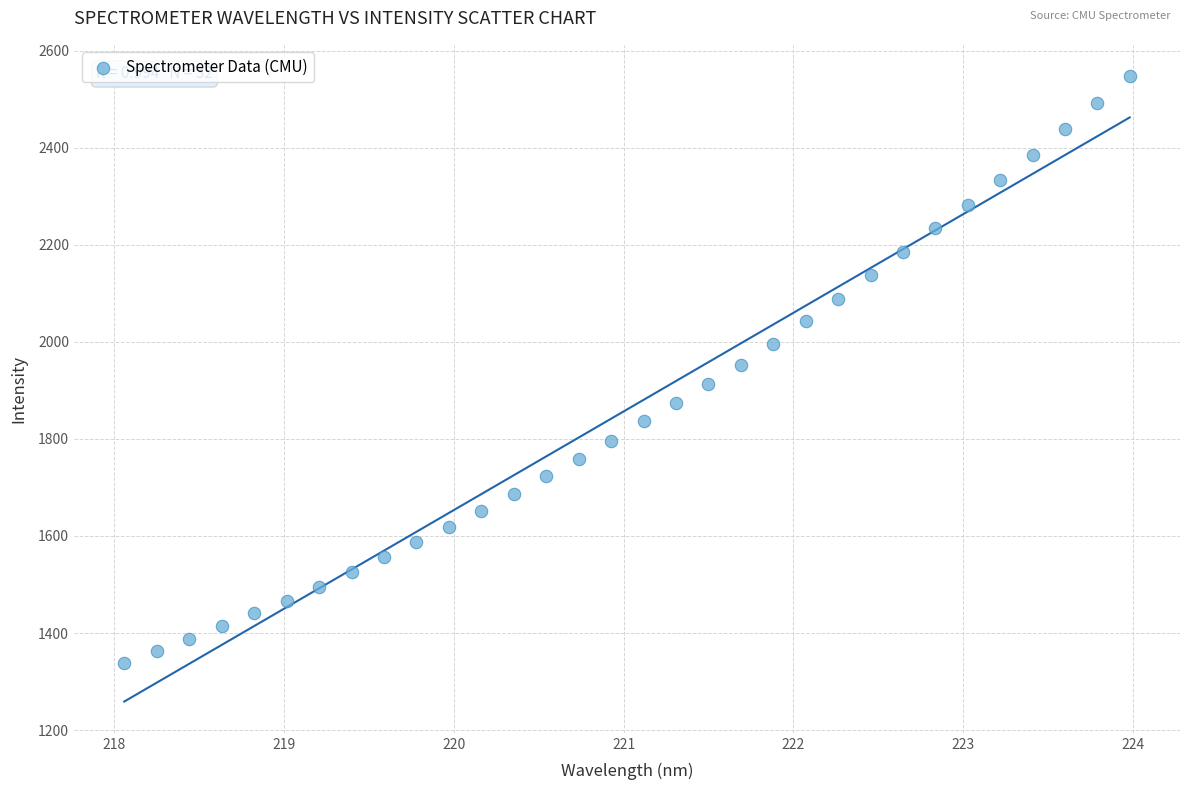

What is the range of Y values (max minus min)?

1208.2